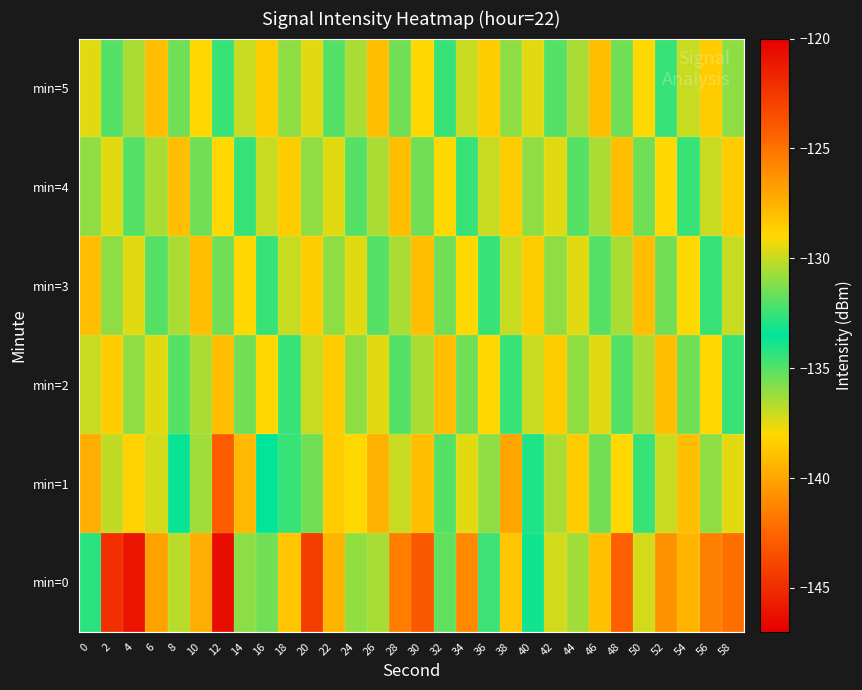

List the series in order of their peak value, lowest first.

min=2, min=3, min=4, min=5, min=1, min=0